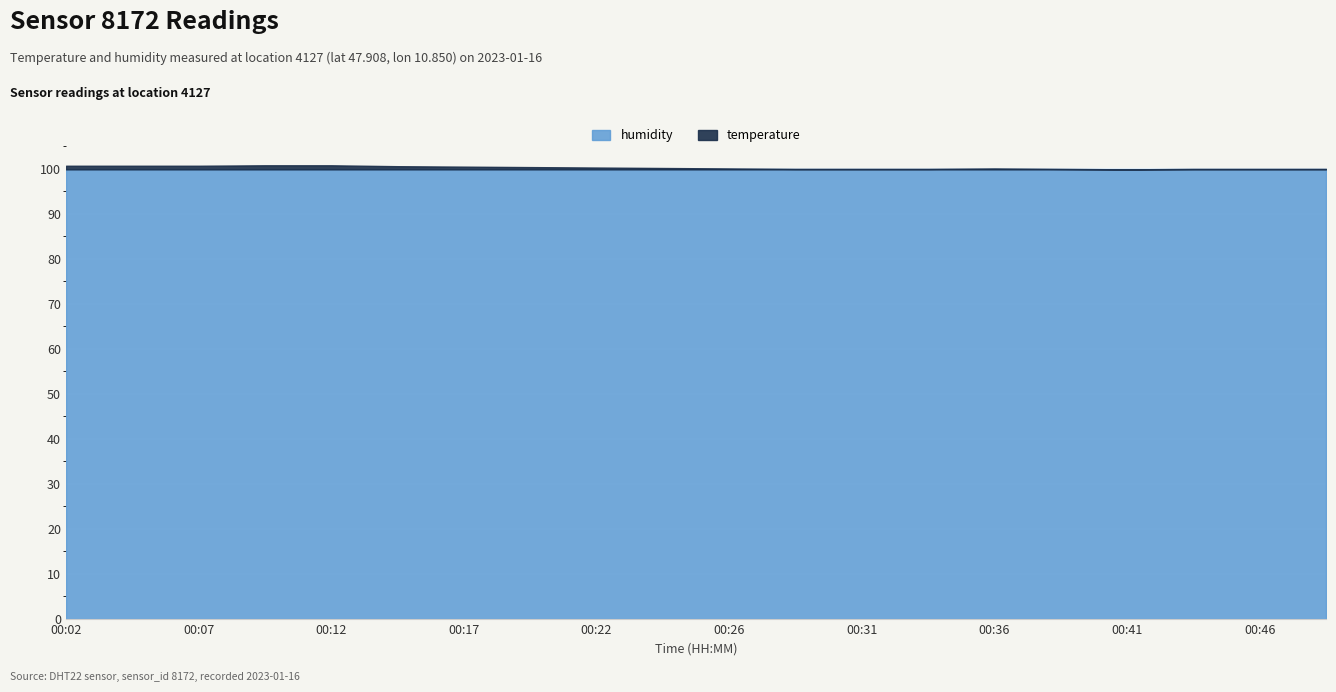

List the labels in order of value, smallest first.

00:41, 00:29, 00:31, 00:34, 00:39, 00:44, 00:46, 00:48, 00:26, 00:36, 00:24, 00:22, 00:19, 00:17, 00:14, 00:02, 00:04, 00:07, 00:09, 00:12